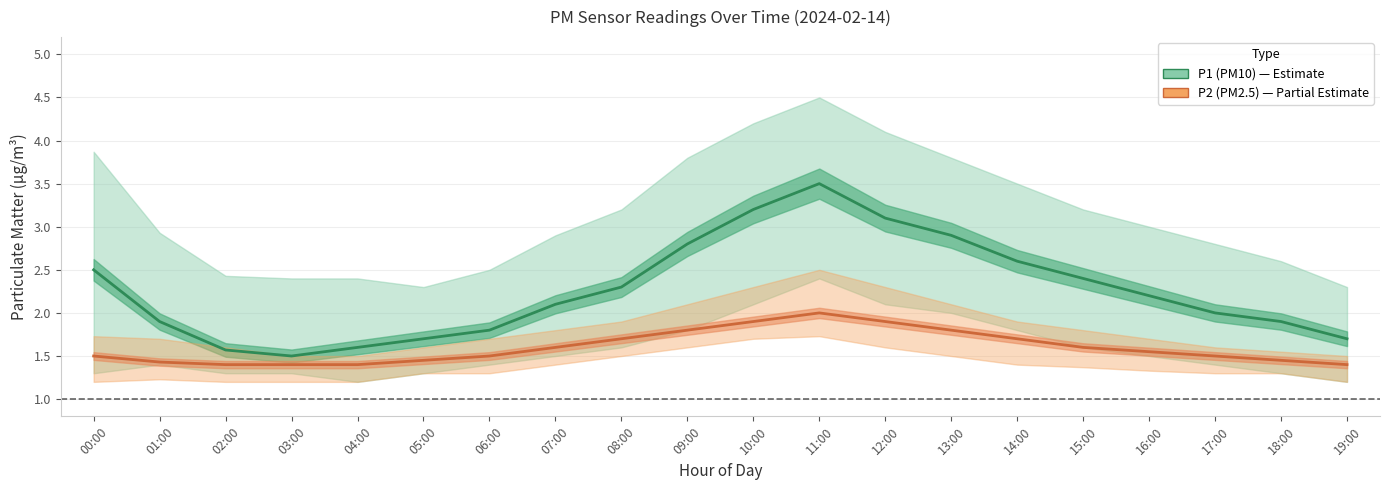

In P2 (PM2.5), how many points are higher than both neighbors (excluding endpoints)?

1